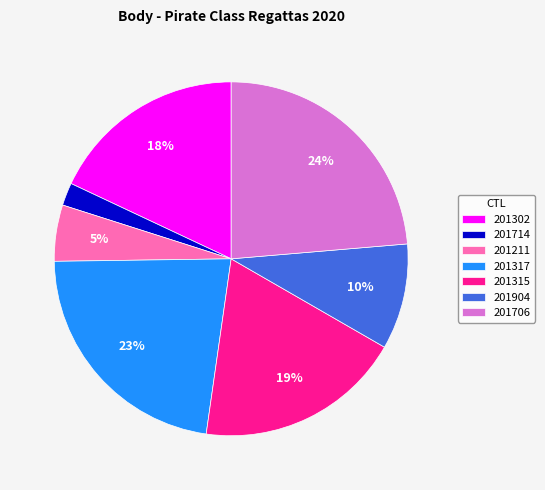

Does any single category account for the majority?

No